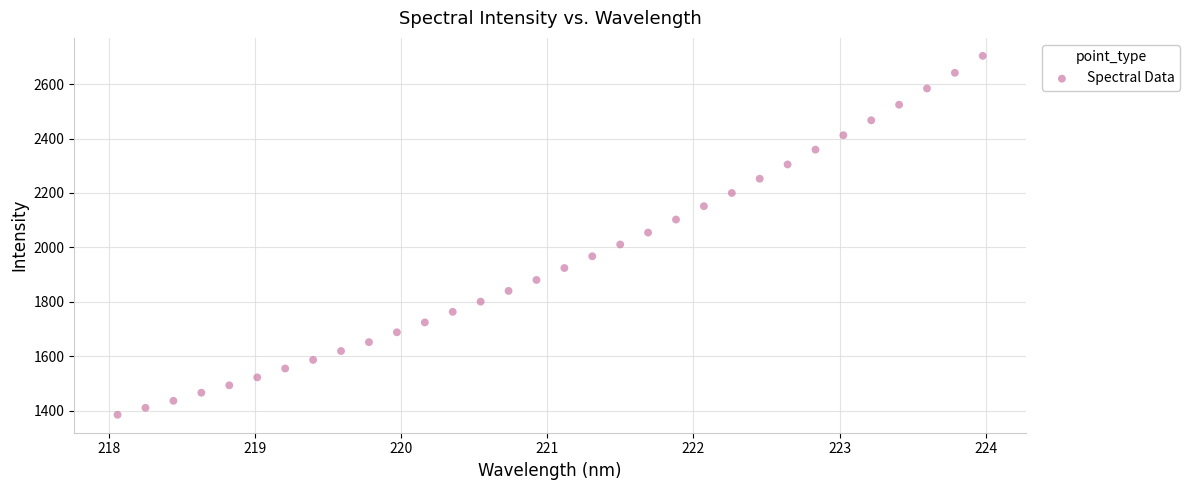

What is the range of X values (max minus min)?

5.9